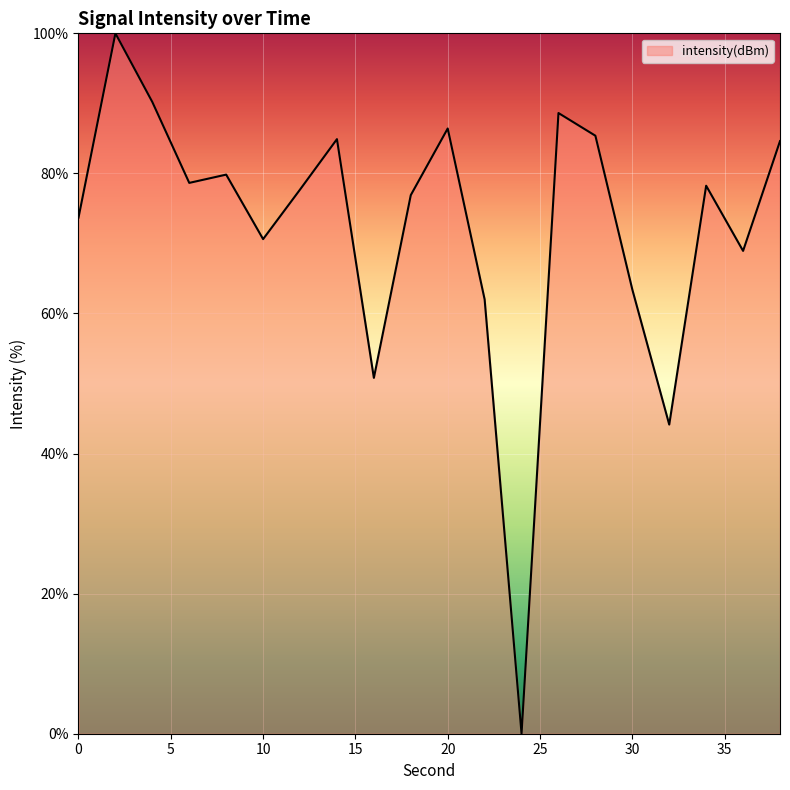

What is the difference between the maximum and minimum values?

100.0